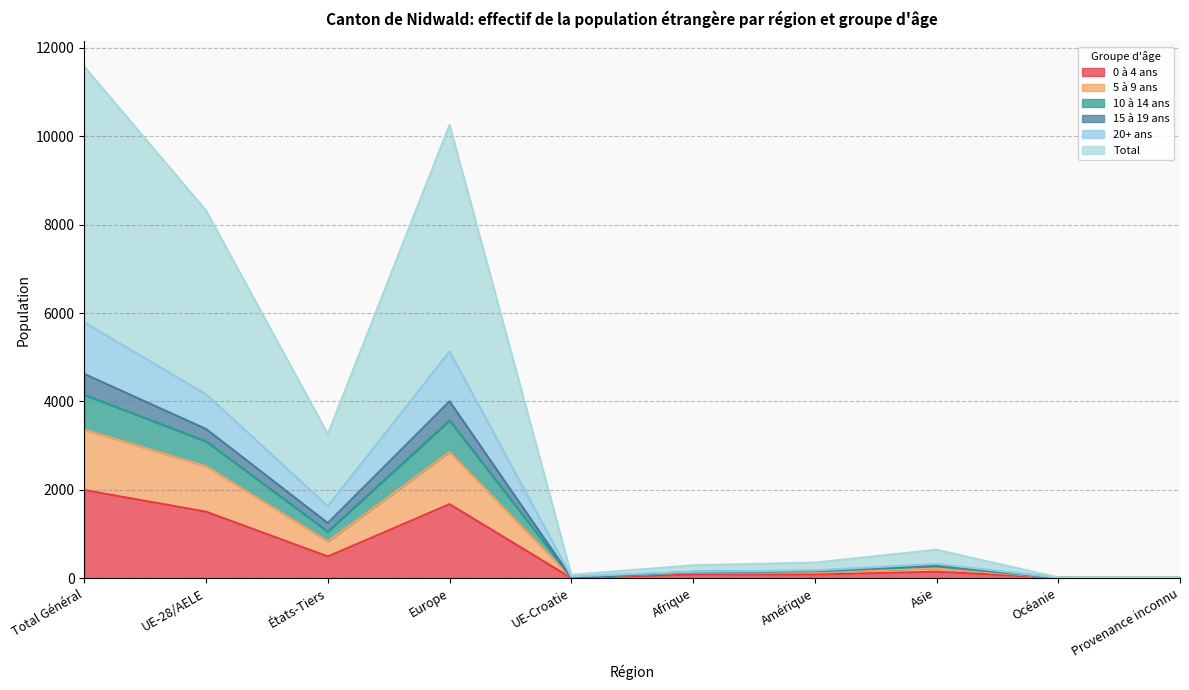

How many lines are shown in the chart?

6